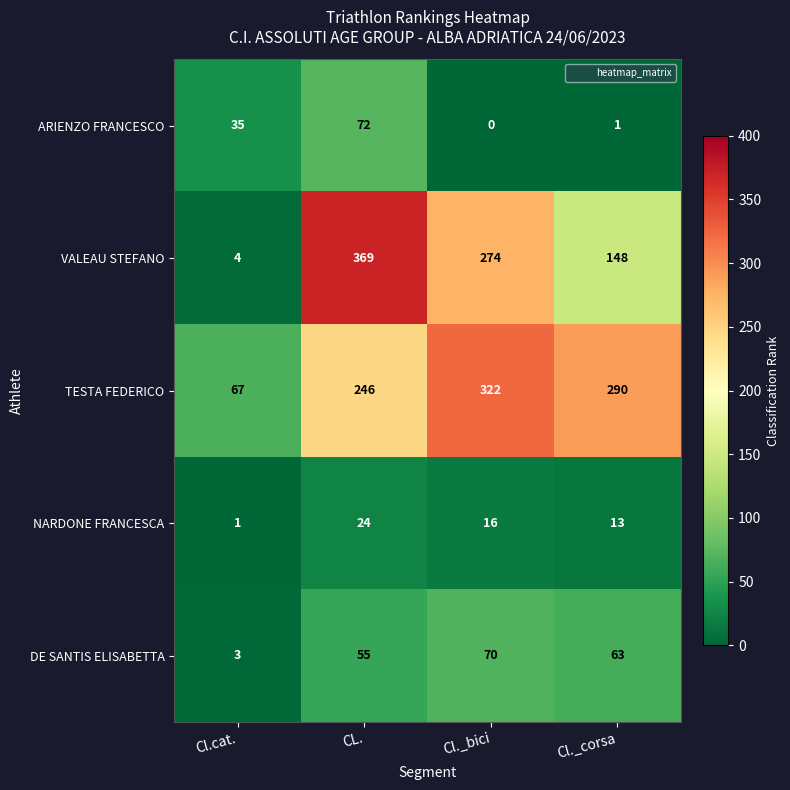

Which series changed the most between CL. and Cl._corsa?

VALEAU STEFANO